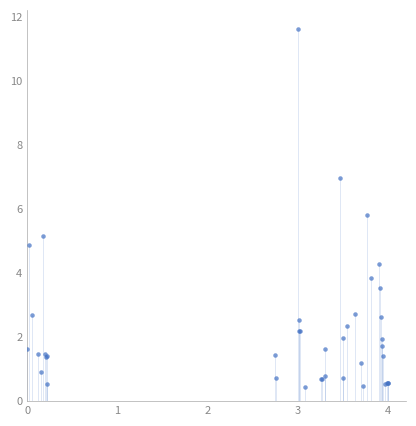

What Y value in the scatter plot is closest to 6?

5.8